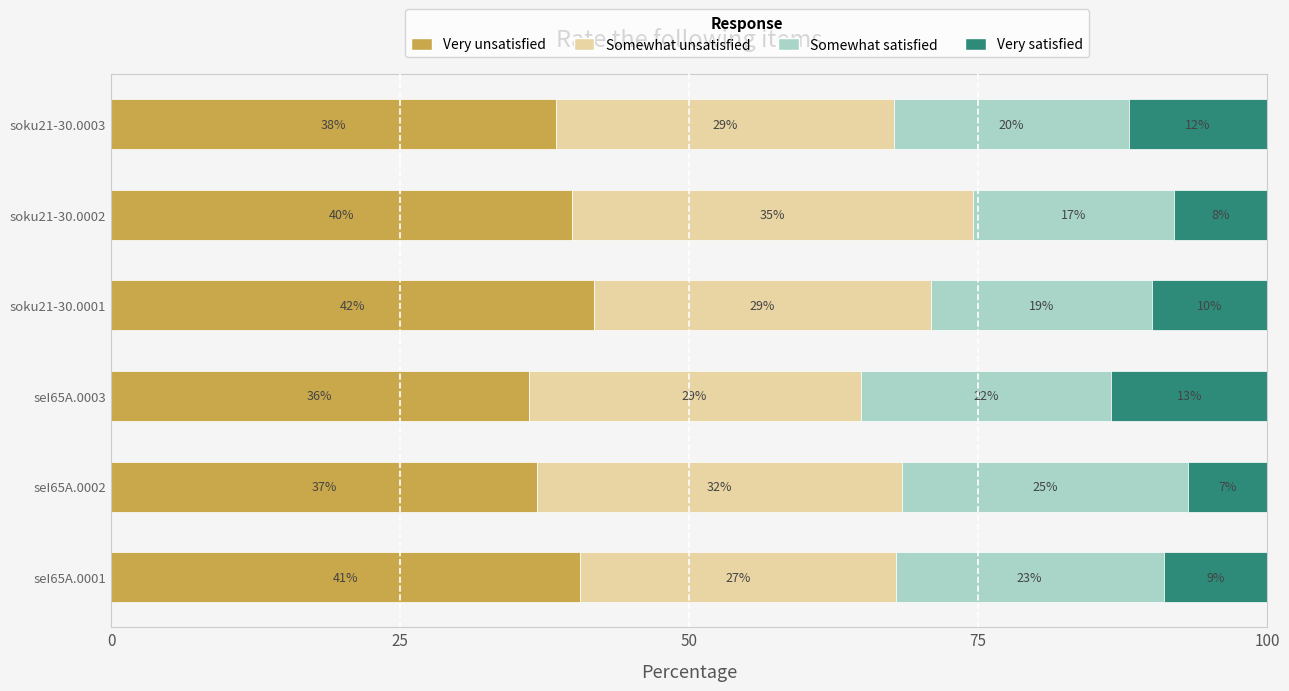

What are all the series names shown in the legend?

Very unsatisfied, Somewhat unsatisfied, Somewhat satisfied, Very satisfied